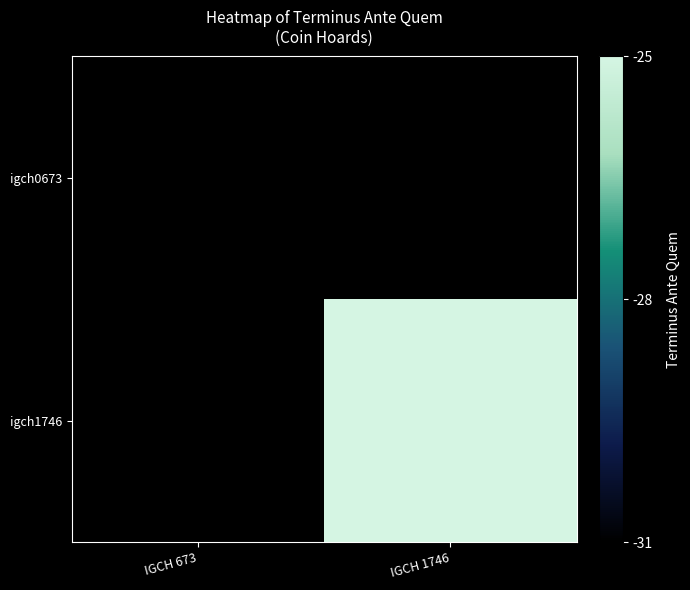

Count the number of categories in the chart.

2